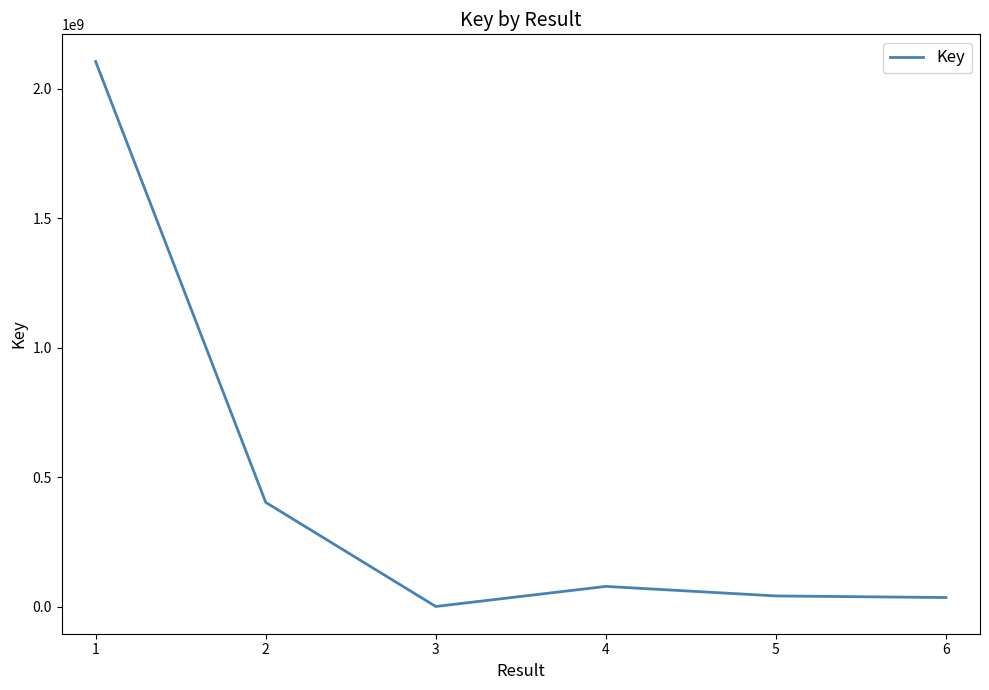

Between 2 and 5, which is larger?

2